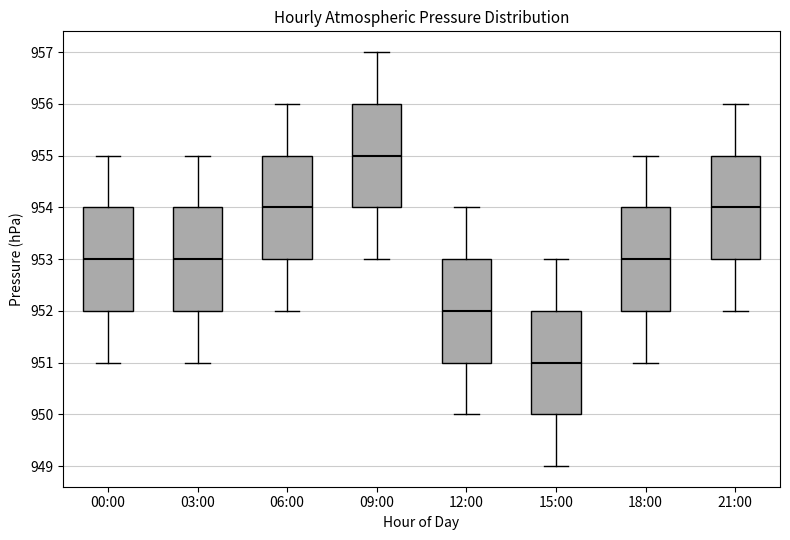

Which box's median line is the lowest?

15:00